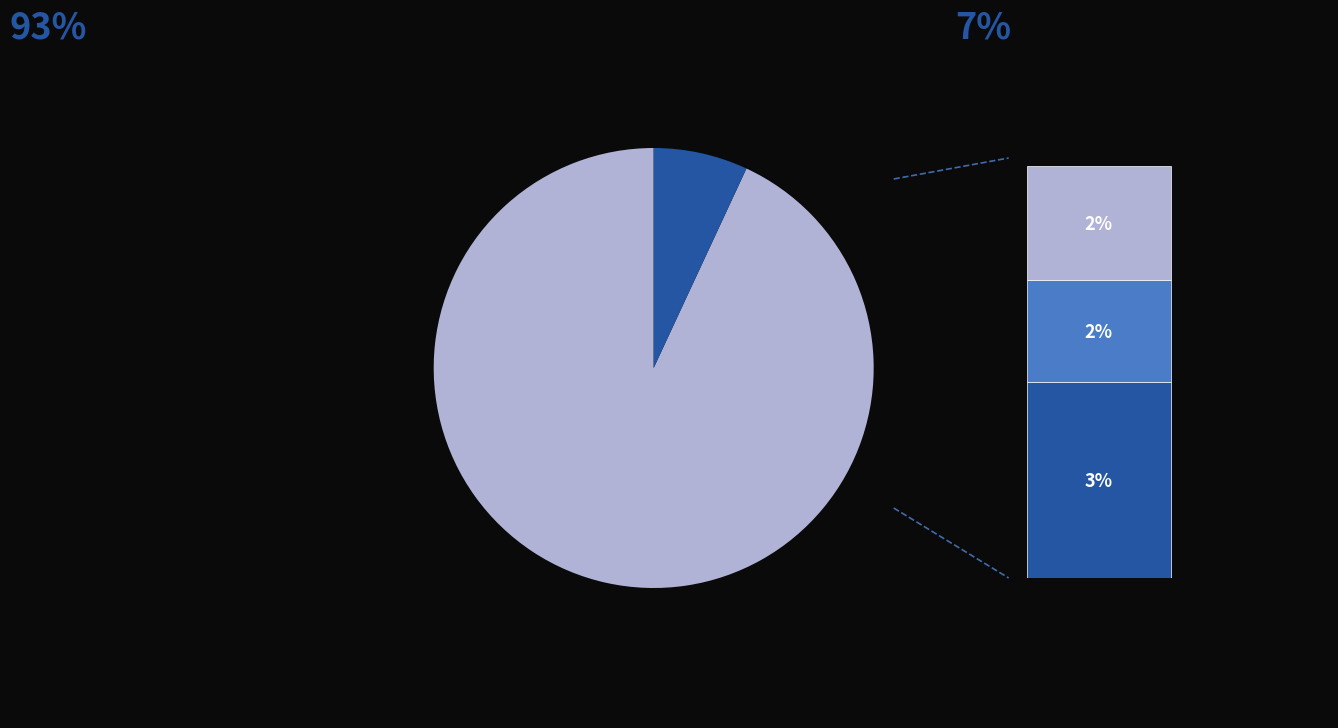

What is the smallest slice in the pie chart?

2